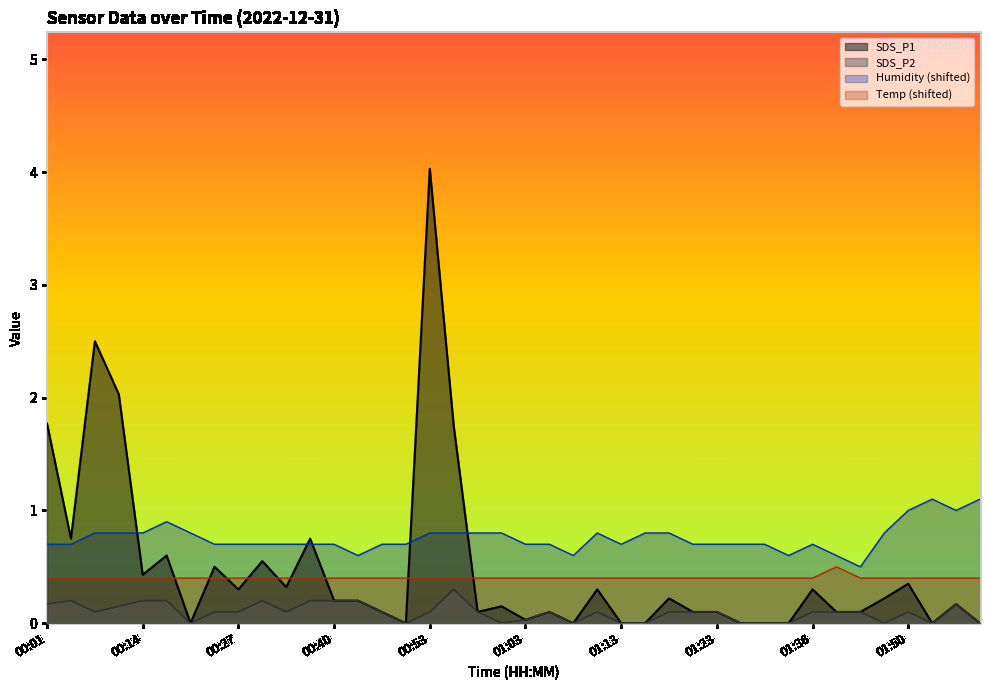

Which series changed the most between 00:27 and 01:13?

SDS_P1